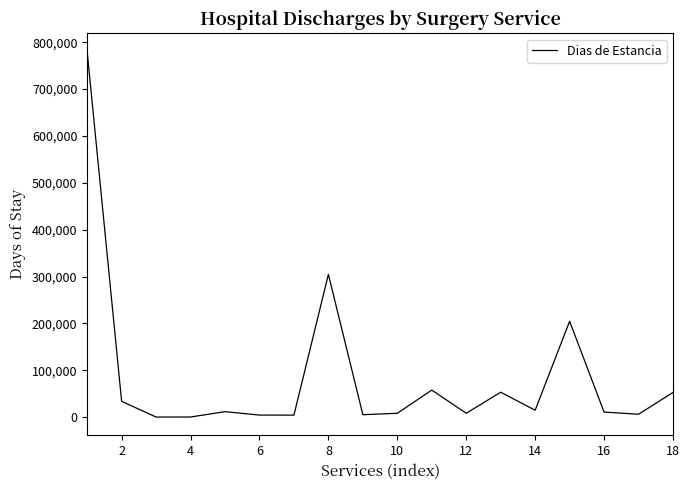

What is the difference between the maximum and minimum values?

779816